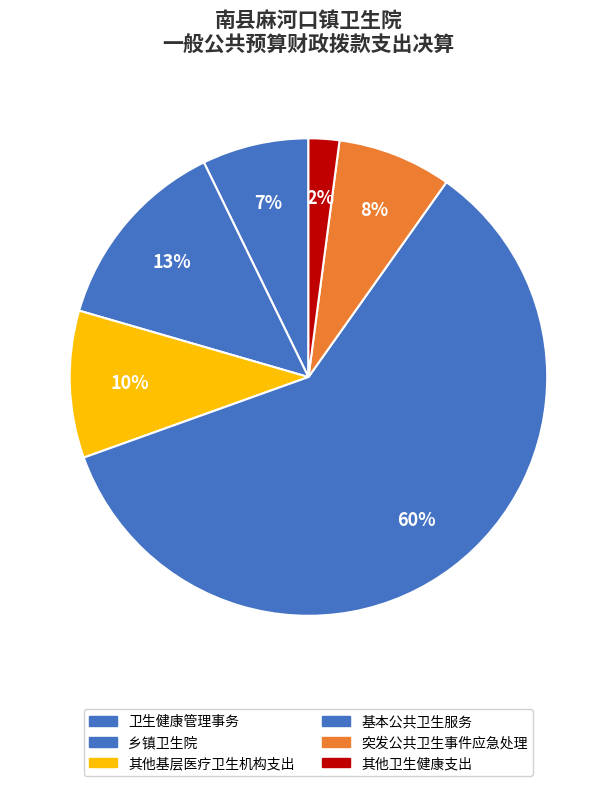

Between 卫生健康管理事务 and 其他卫生健康支出, which is larger?

卫生健康管理事务